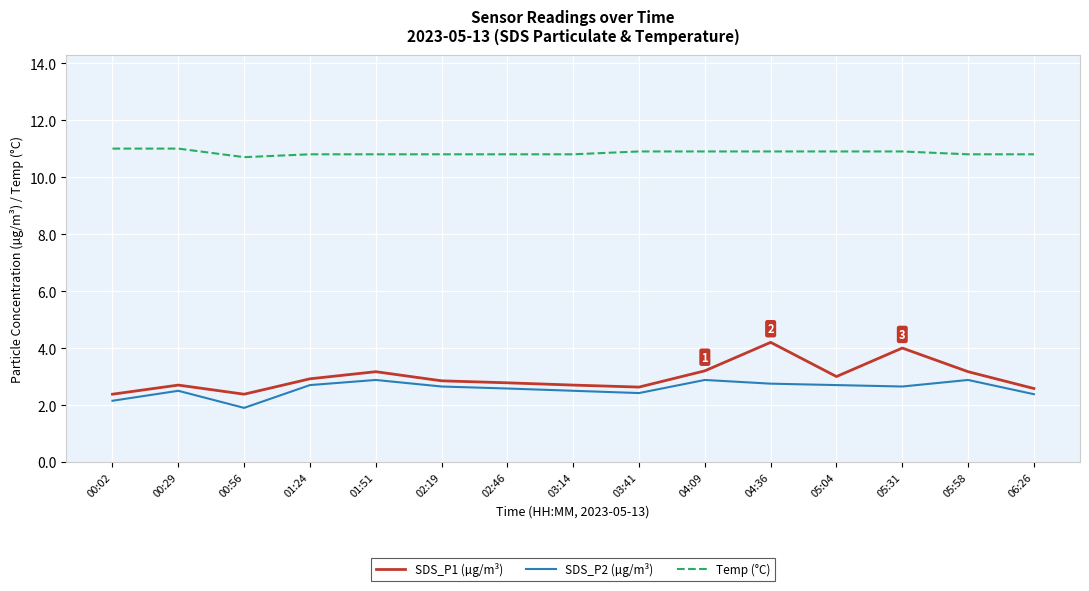

The value of SDS_P2 (µg/m³) at 02:46 is 3.8. True or false?

False